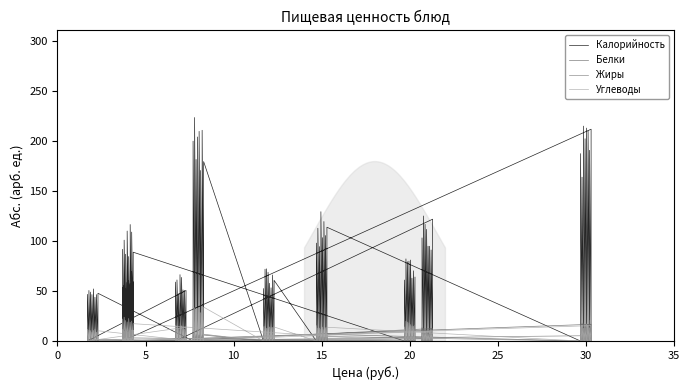

True or false: Калорийность and Жиры intersect in this chart.

False